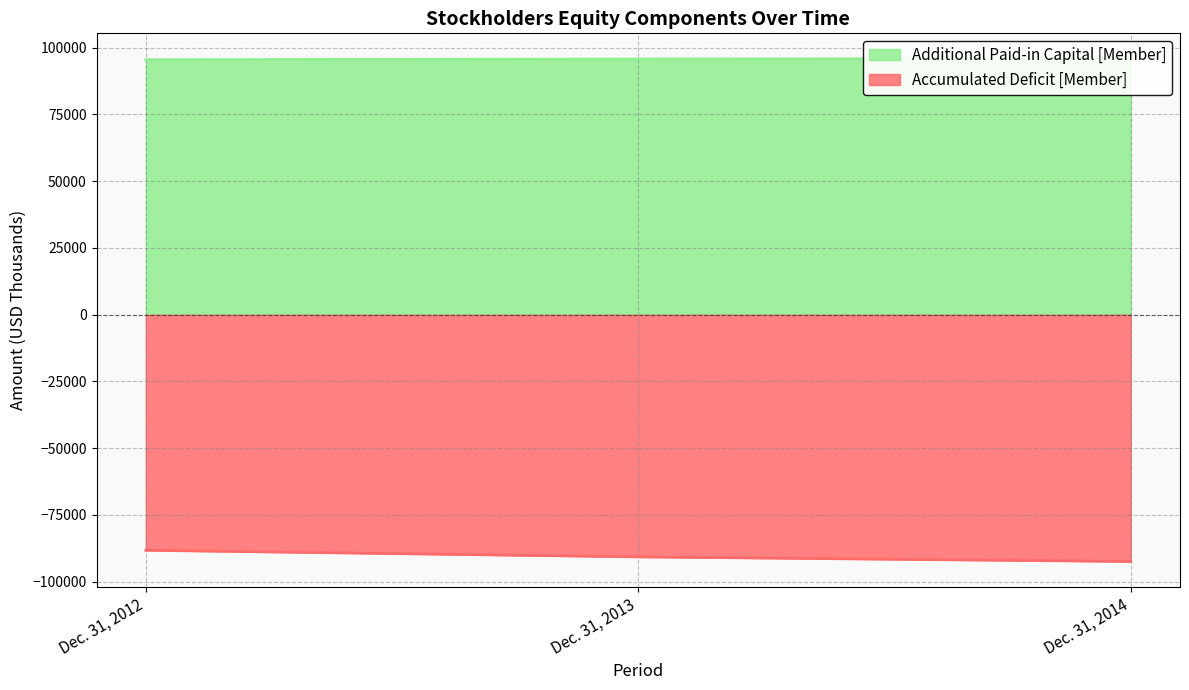

Is the value of Additional Paid-in Capital [Member] at Dec. 31, 2013 greater than the value of Accumulated Deficit [Member] at Dec. 31, 2014?

Yes